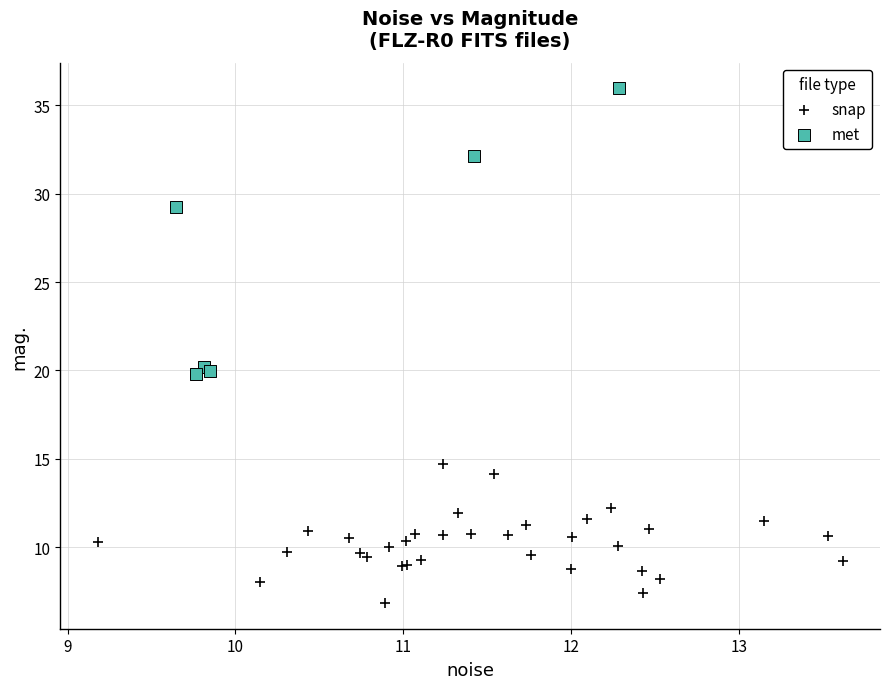

Which series reaches the minimum Y coordinate?

snap